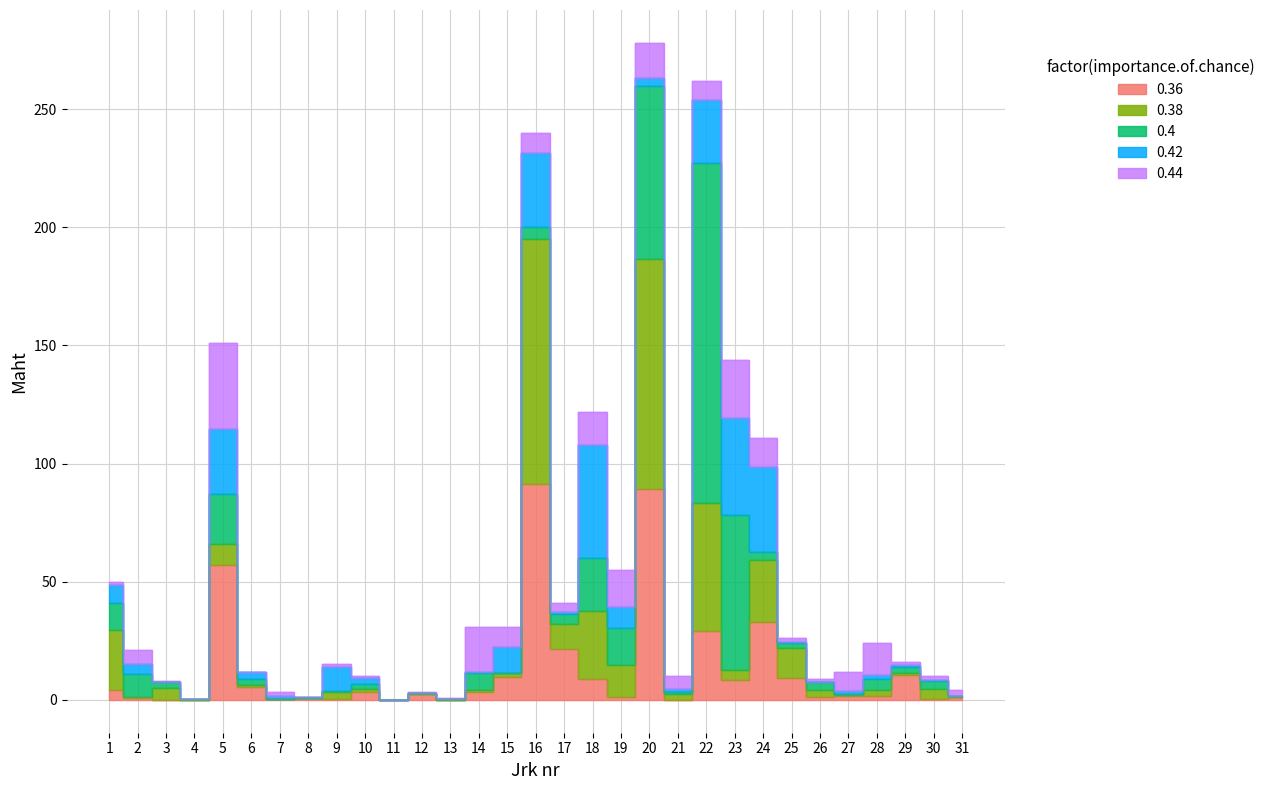

Rank the categories by value from lowest to highest.

11, 4, 13, 8, 12, 7, 31, 3, 26, 21, 30, 10, 6, 27, 9, 29, 2, 28, 25, 14, 15, 17, 1, 19, 24, 18, 23, 5, 16, 22, 20